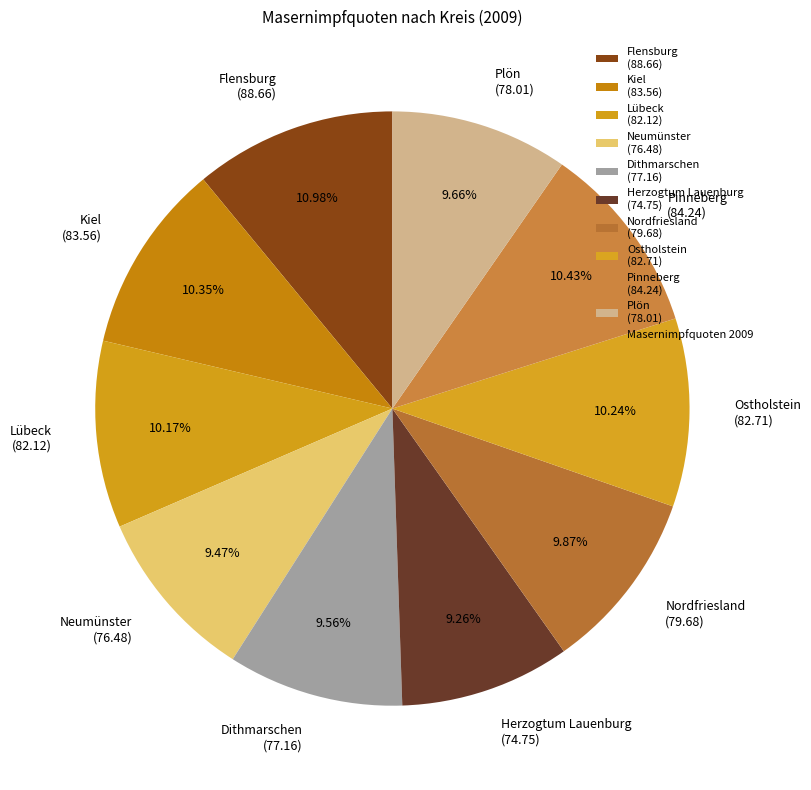

What percentage do Neumünster and Lübeck together represent?

19.6%